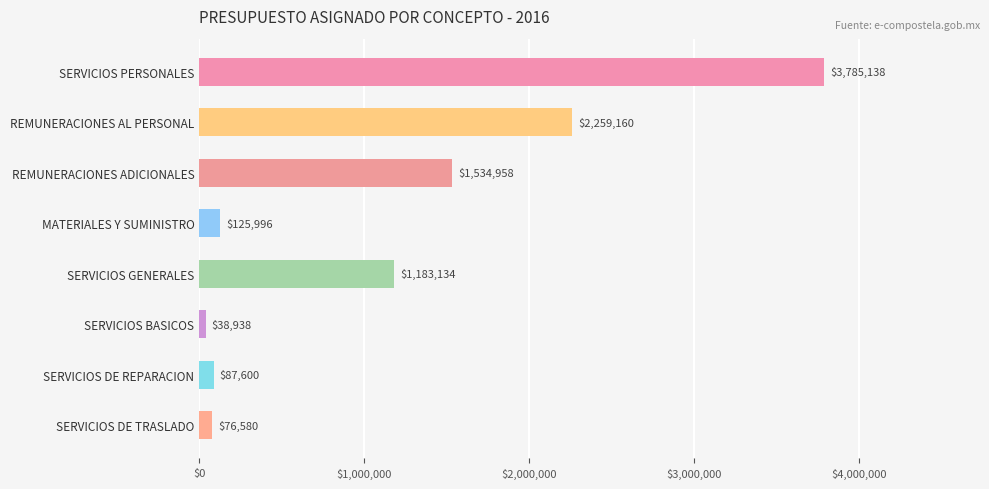

What is the minimum value shown in the chart?

38937.9